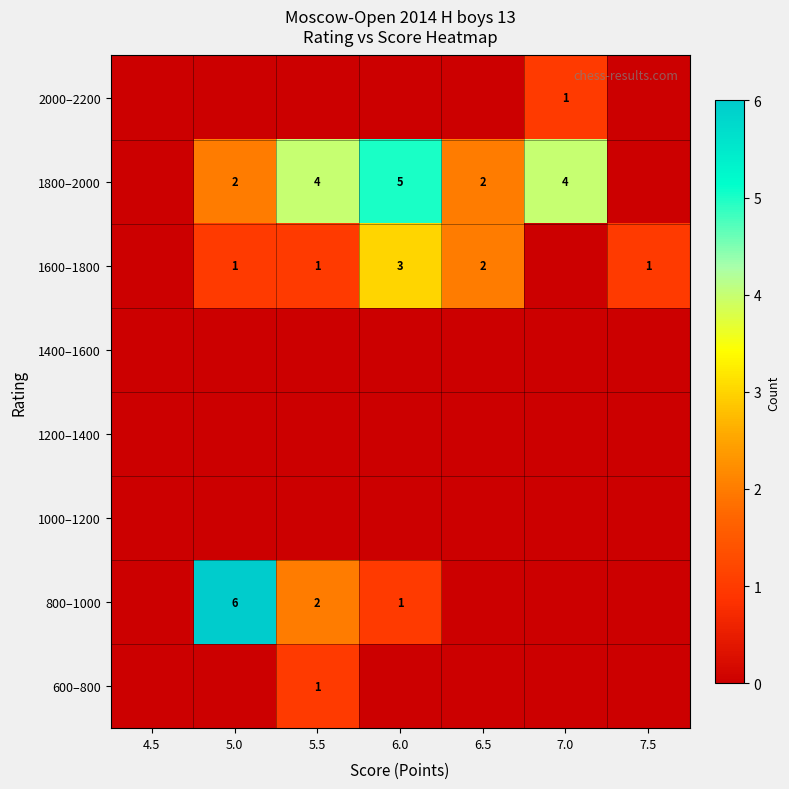

True or false: 600–800 has a value of 2 at 5.5.

False